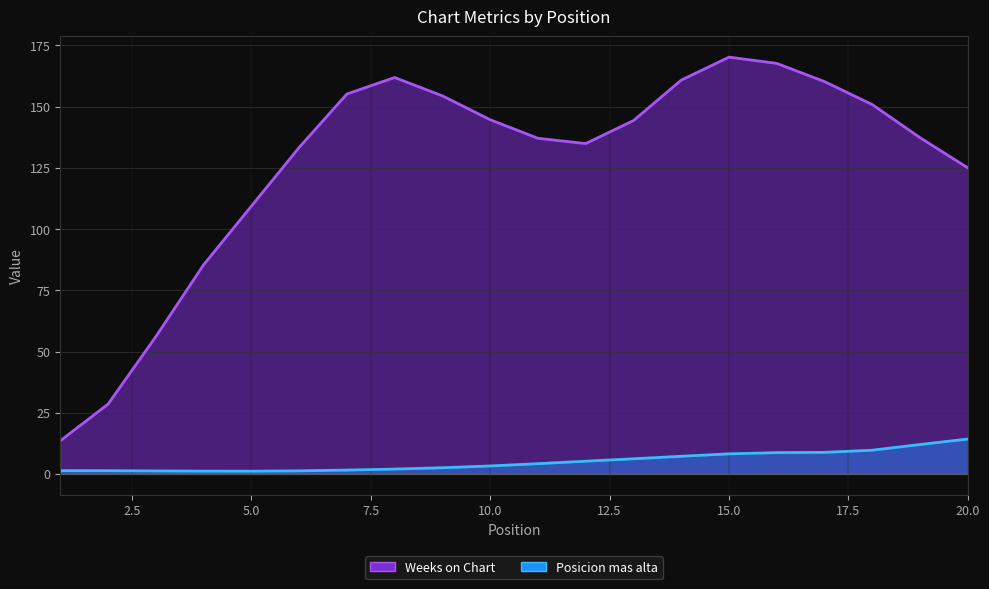

The value of Weeks on Chart at 17 is 63. True or false?

False